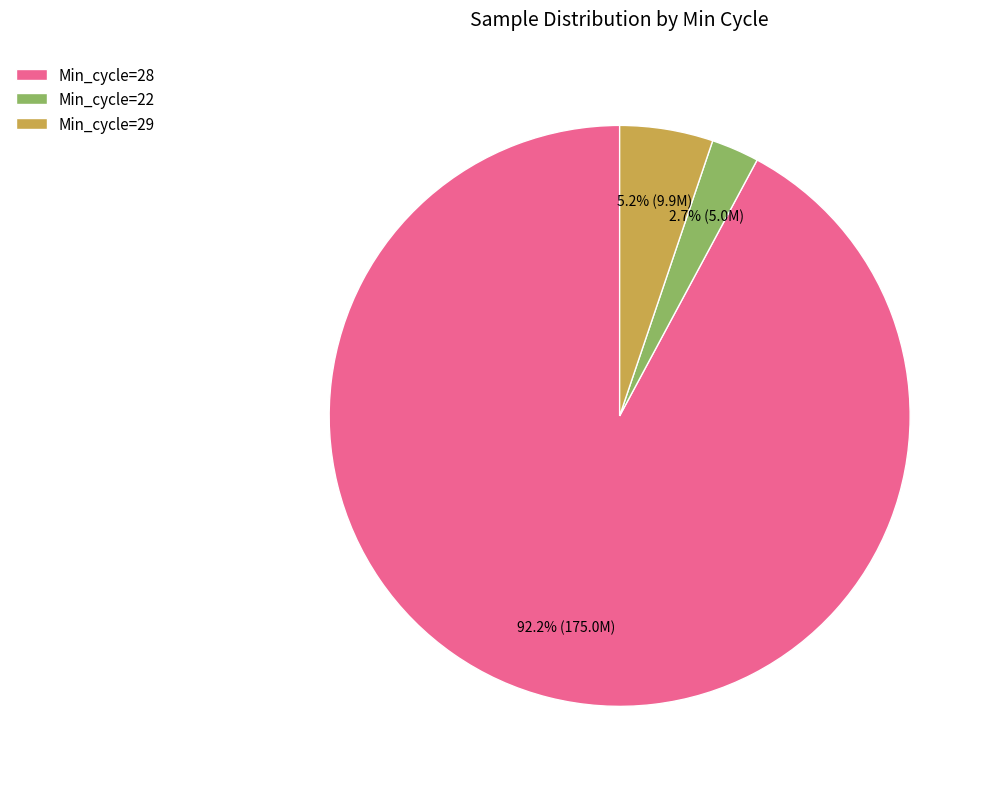

Which category has the smallest portion of the pie?

Min_cycle=22